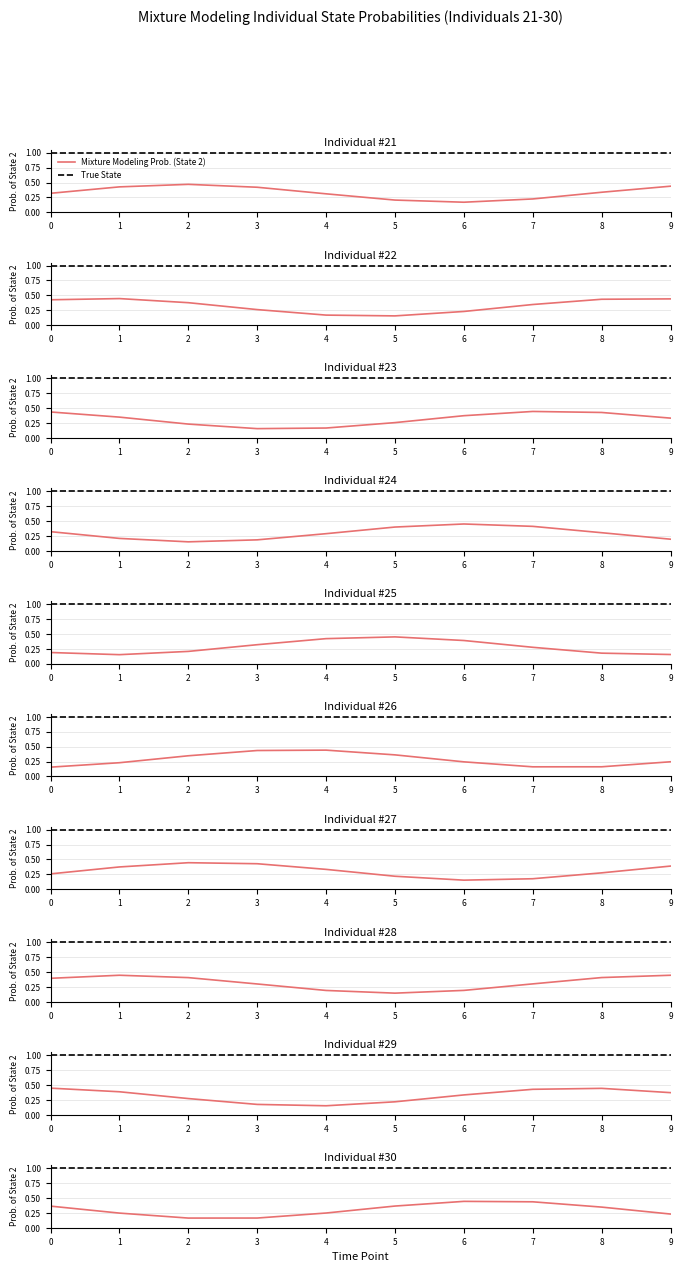

What is the sum of the Mixture Modeling Prob. (State 2) values at 6 and 4?

0.7